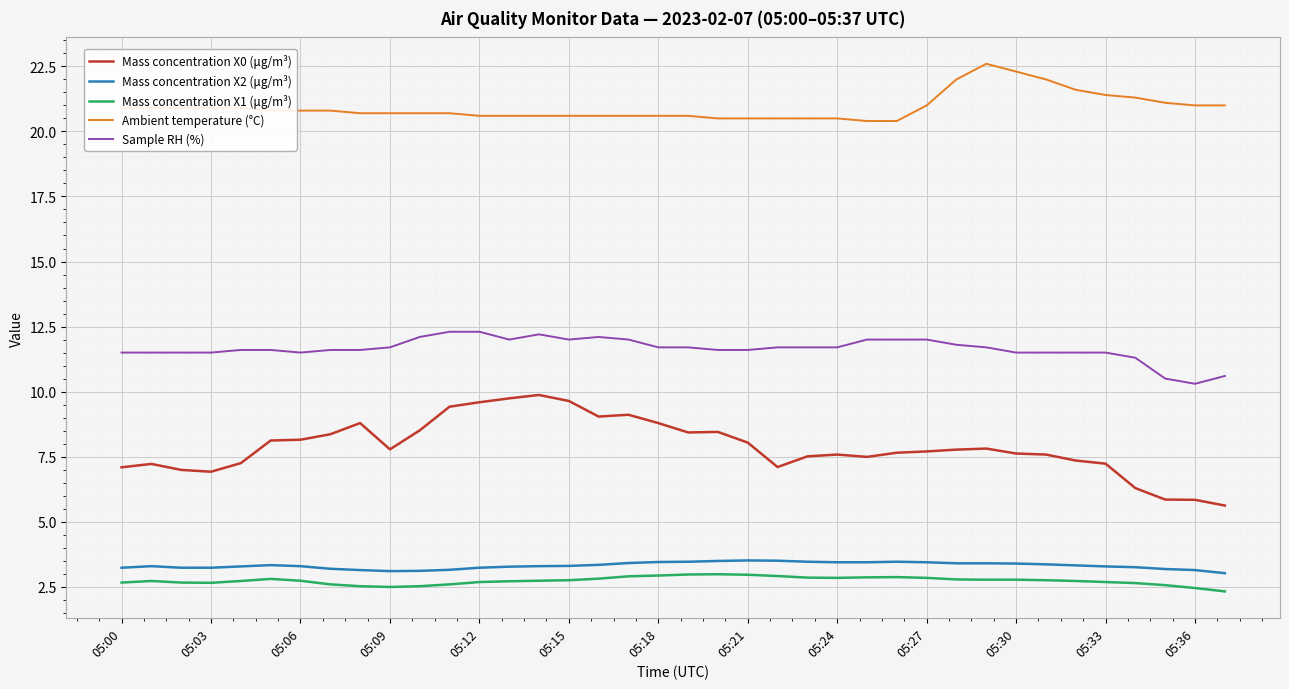

What are all the series names shown in the legend?

Mass concentration X0 (μg/m³), Mass concentration X2 (μg/m³), Mass concentration X1 (μg/m³), Ambient temperature (°C), Sample RH (%)